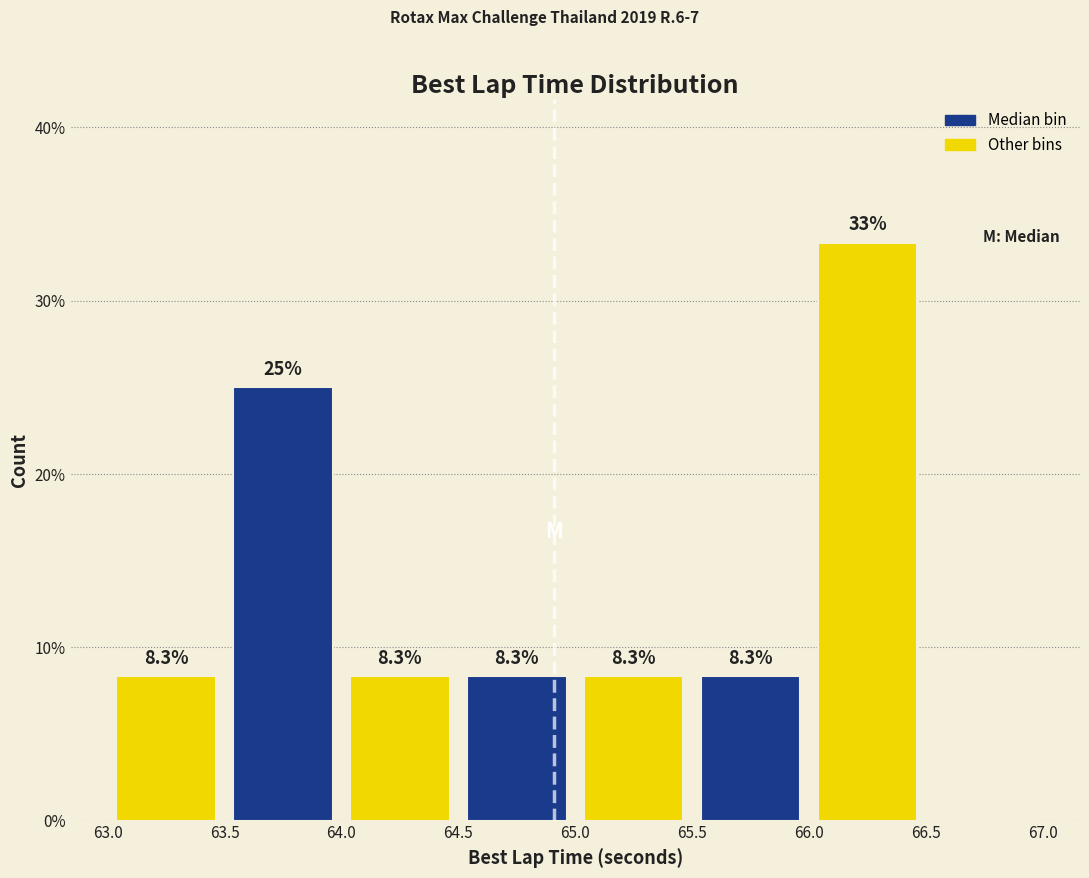

Which range on the x-axis has the tallest bar?

66.0 to 66.5